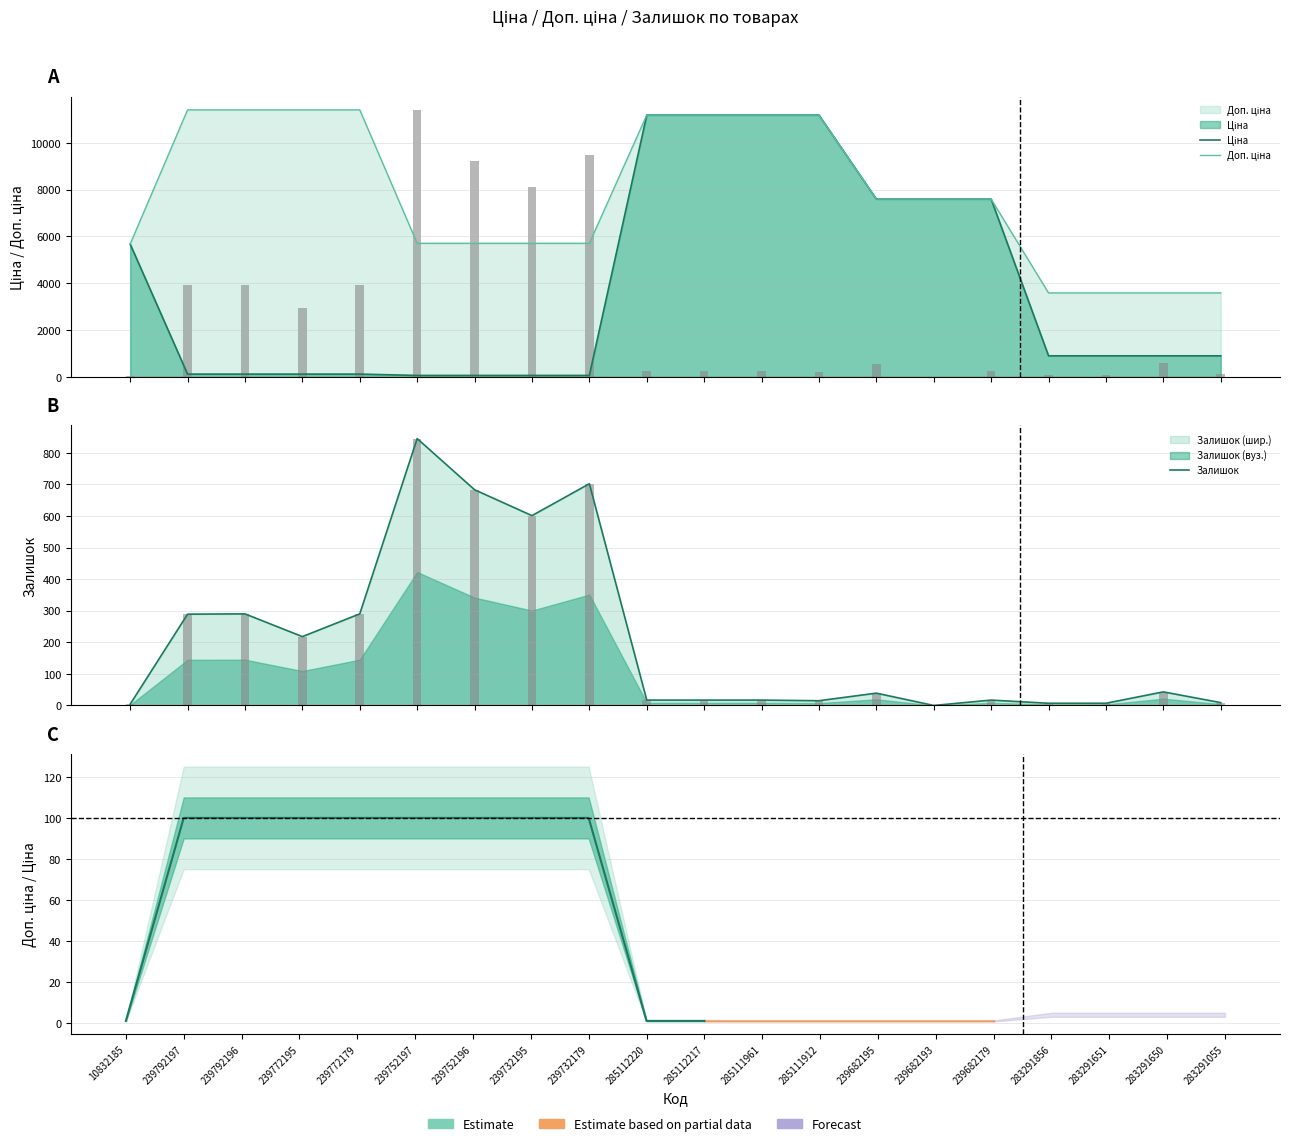

What is the value of the Залишок bar at the 17th from the left?

7.0